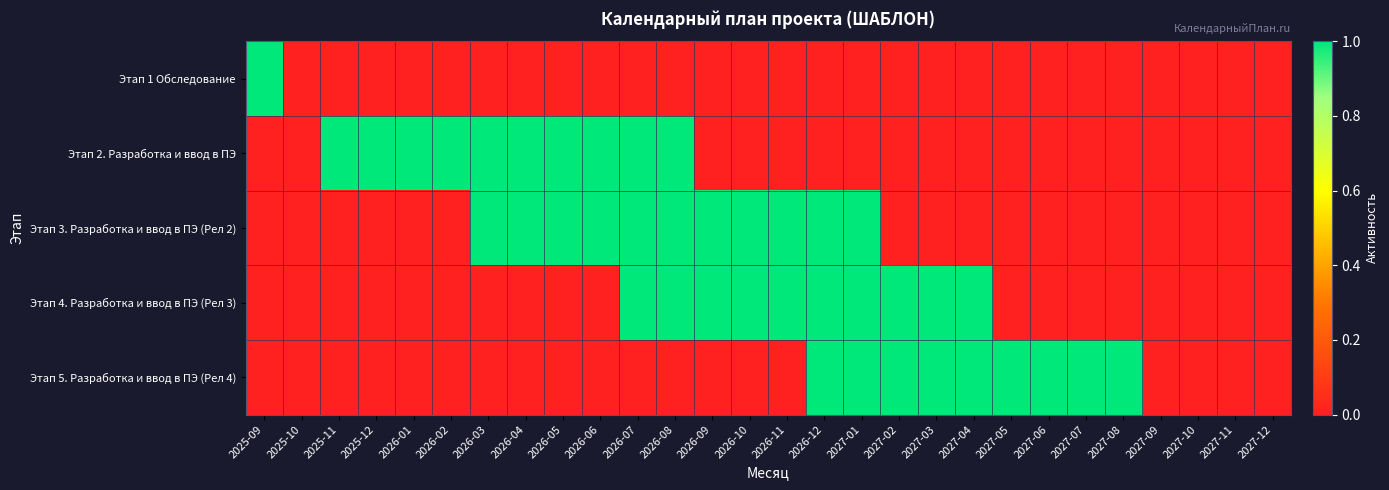

At how many categories does at least one series exceed 0?

23